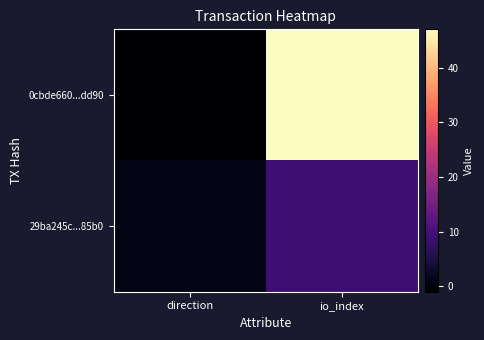

Reading right to left, transcribe all the data shown in this chart.

0cbde660...dd90: io_index=47	direction=-1
29ba245c...85b0: io_index=9	direction=1